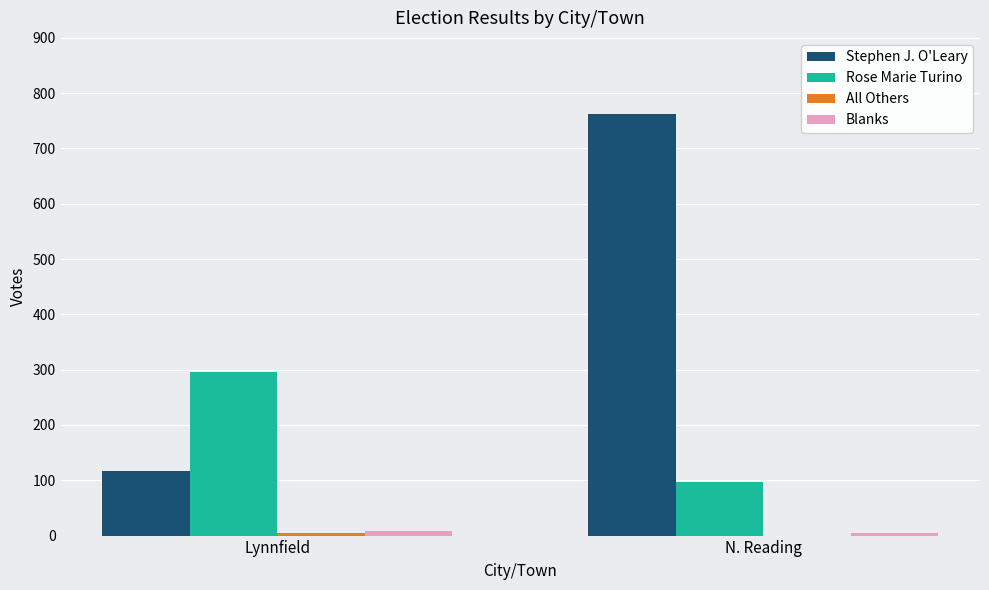

What is the maximum value for Rose Marie Turino?

296